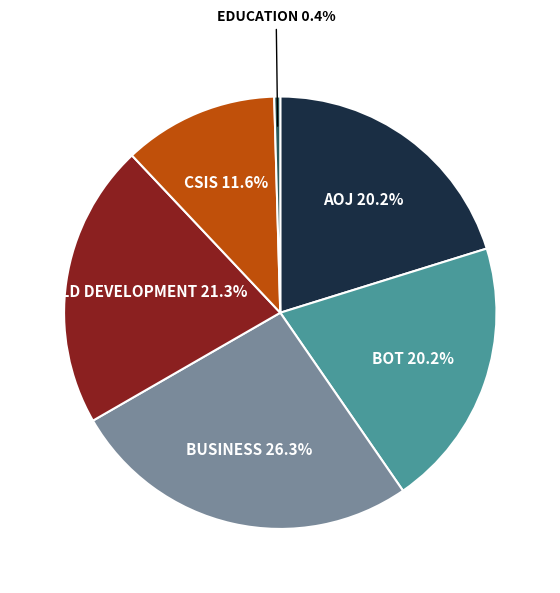

Count the number of slices in the pie.

6